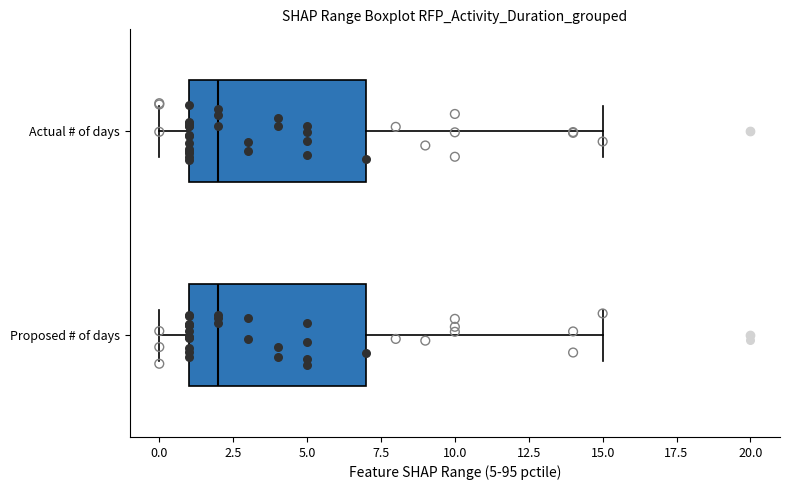

Where is the left edge of the box for Proposed # of days on the x-axis? The values are not printed on the chart, so give them approximately, as read against the axis.

1